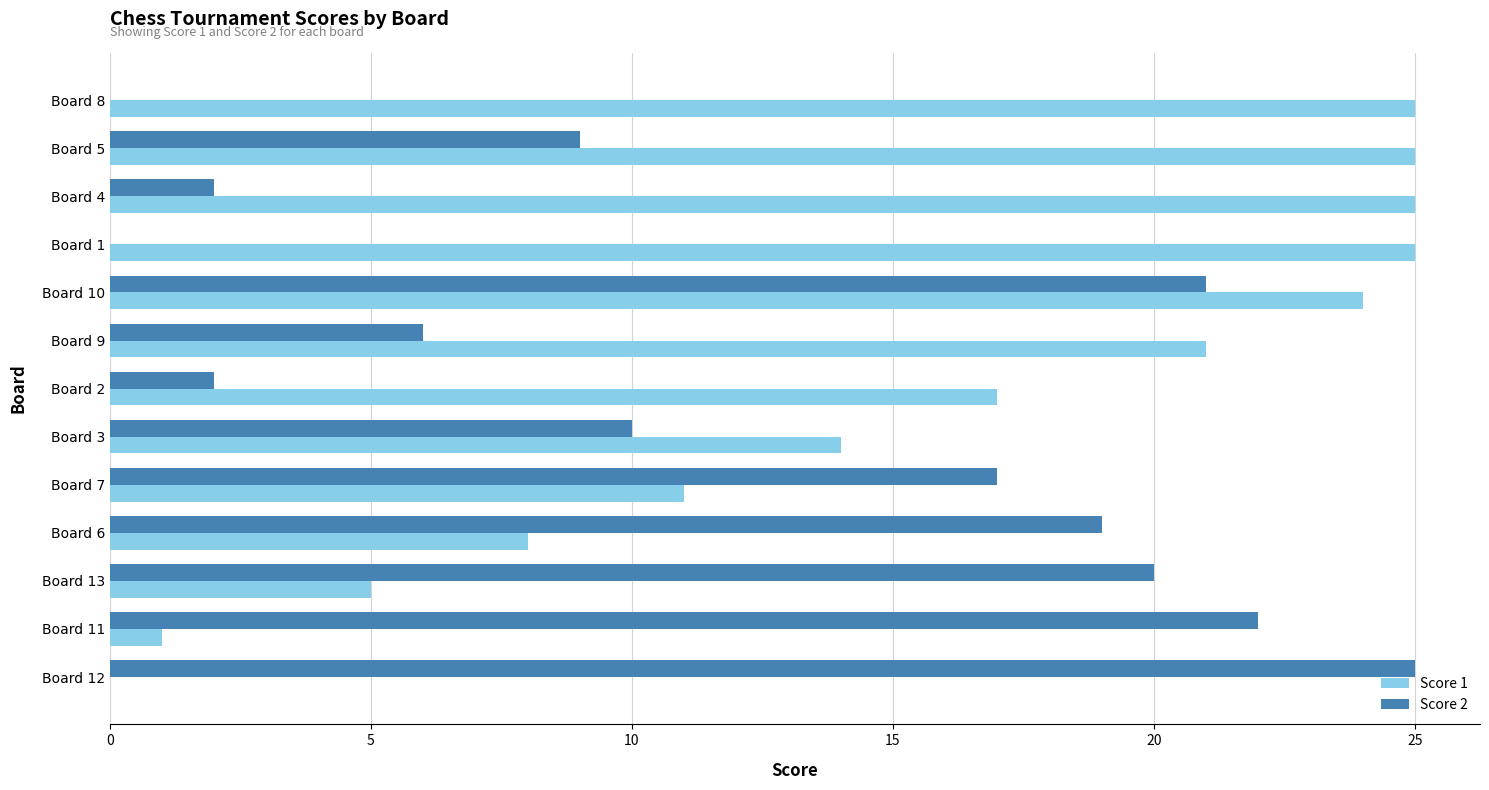

Which series has the largest total across all categories?

Score 1